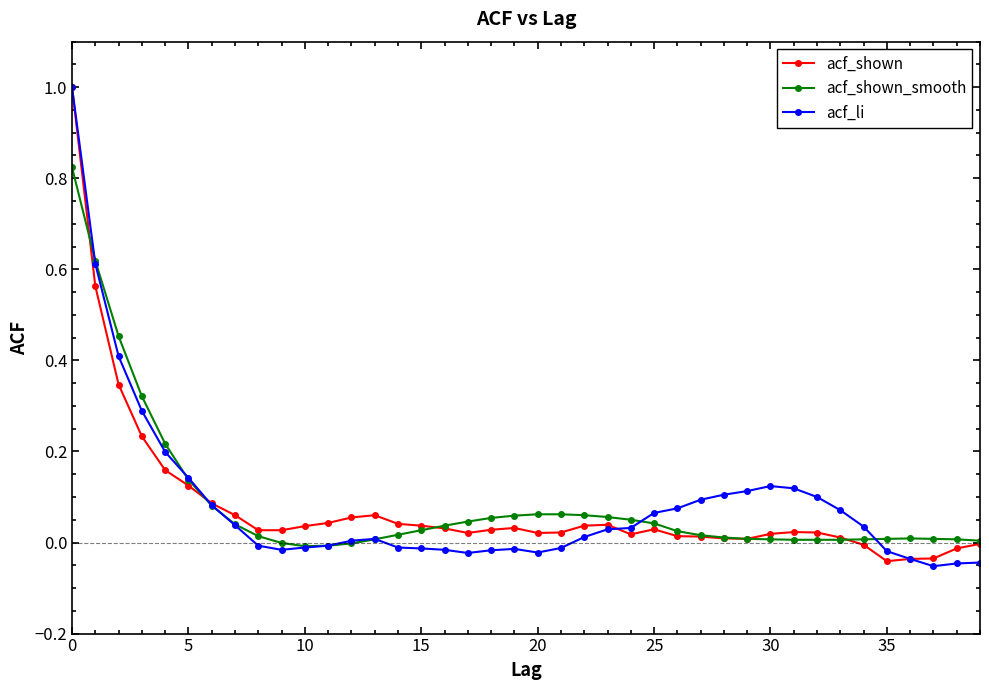

True or false: acf_shown has more than 1 interior local peaks.

True